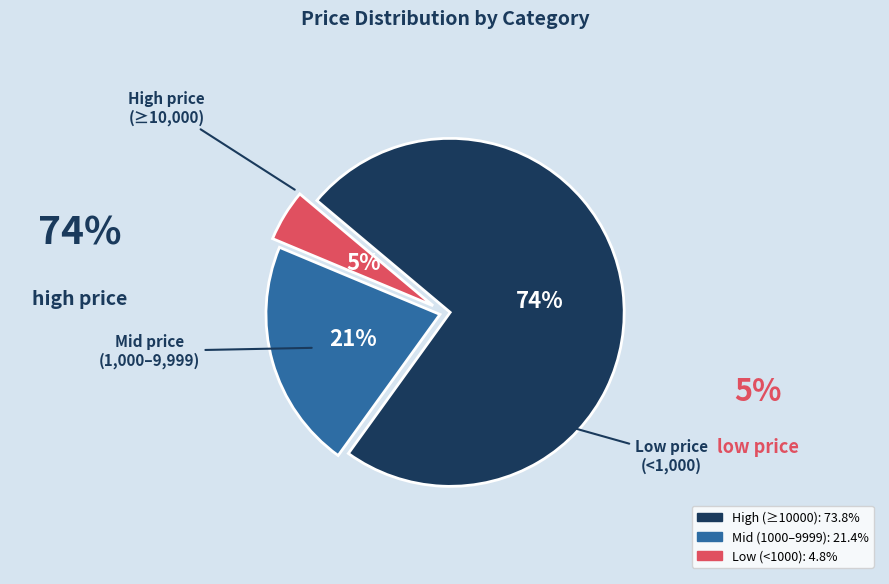

To the nearest percent, what is the difference between the largest and smallest slice percentages?

69%